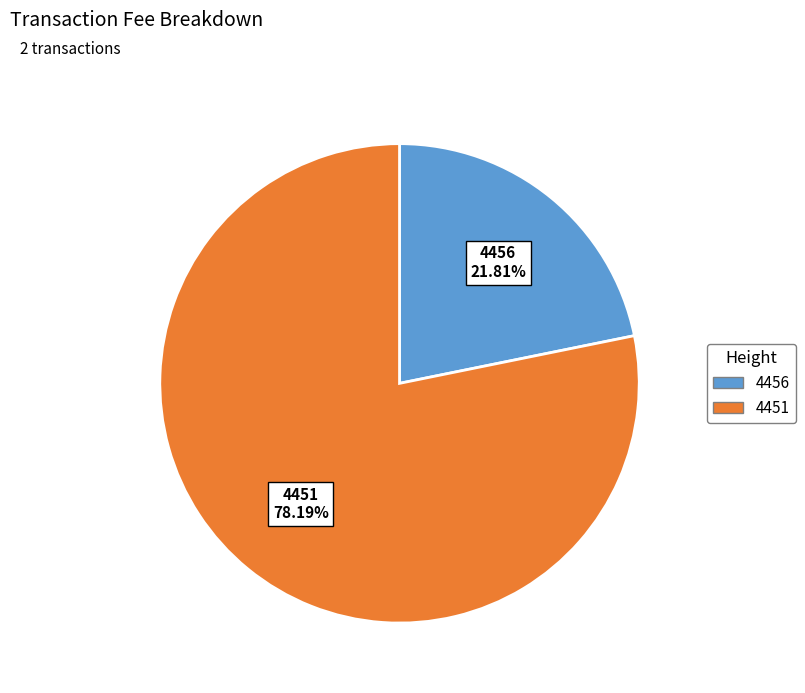

What is the ratio of the value at 4451 to the value at 4456?

3.6